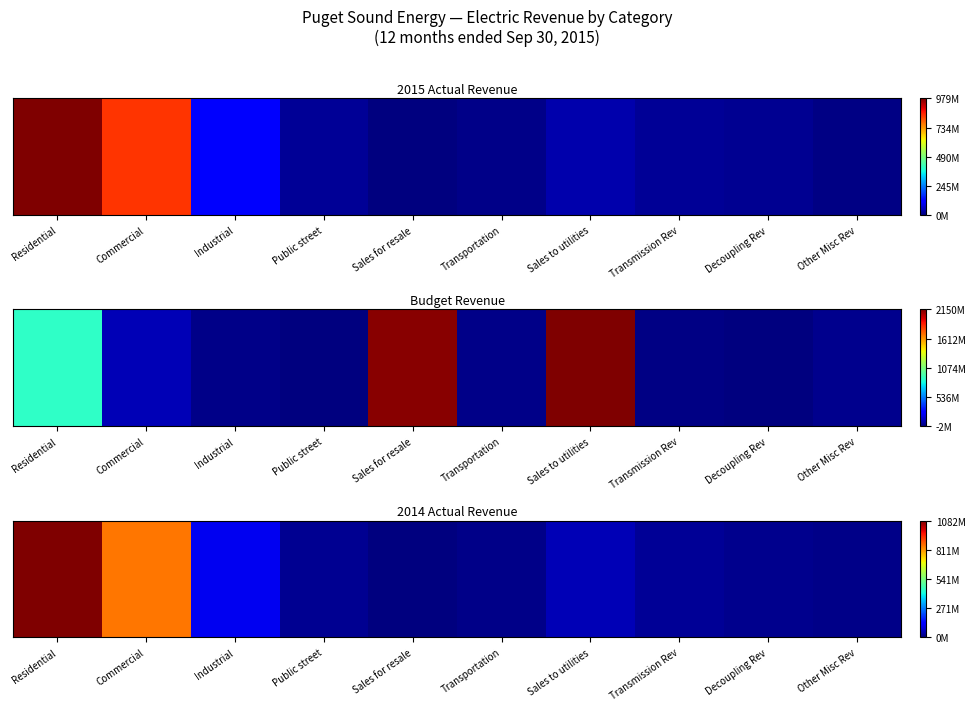

What is the difference between the second highest and minimum values?

0.8